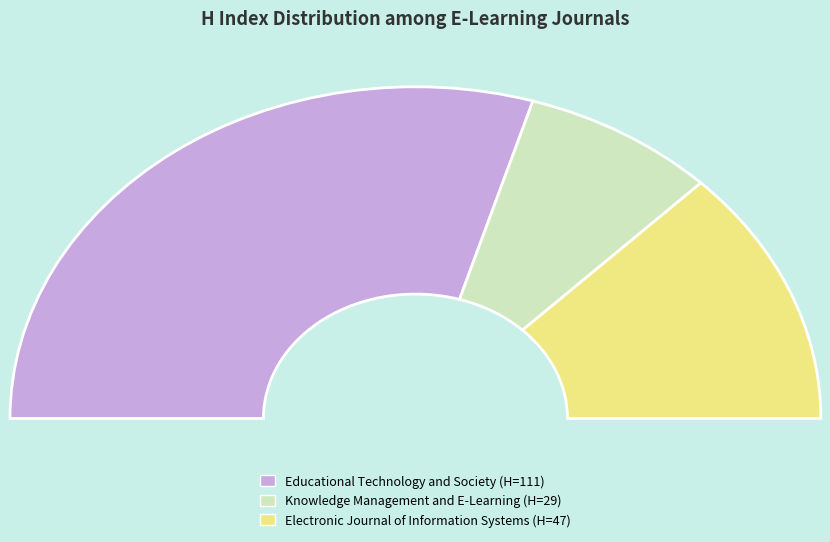

Does Educational Technology and Society account for over 50% of the chart?

Yes